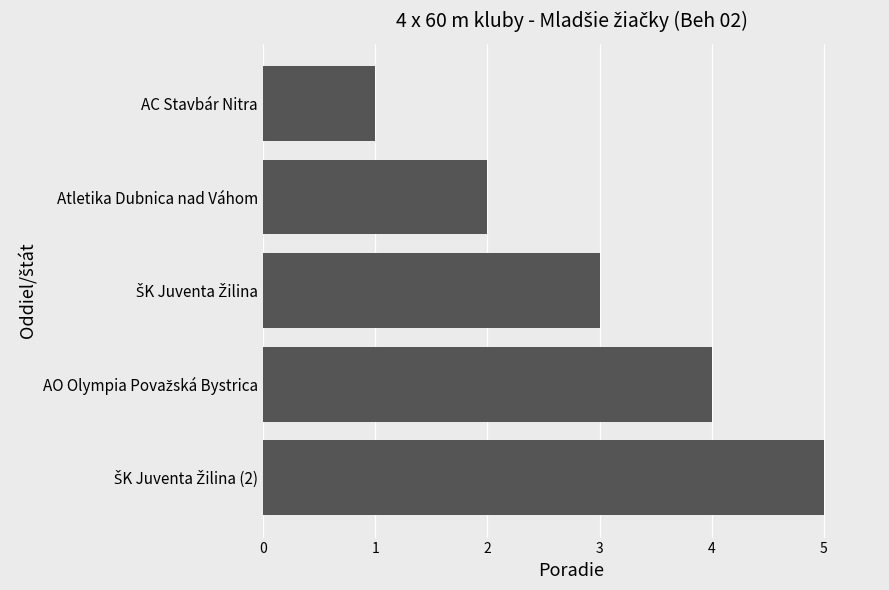

What is the difference between the second highest and minimum values?

3